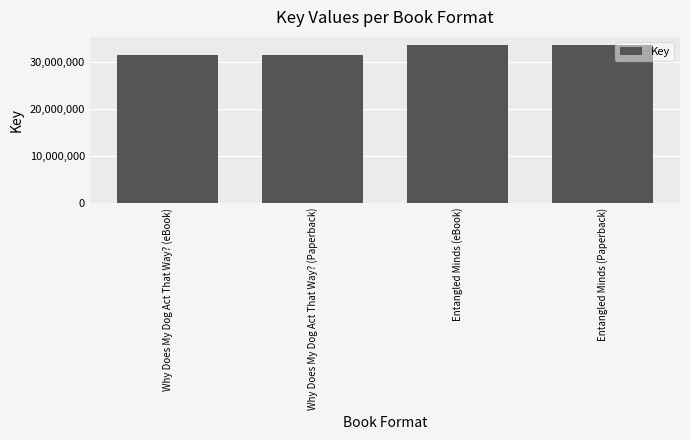

What is the maximum value shown in the chart?

33737891